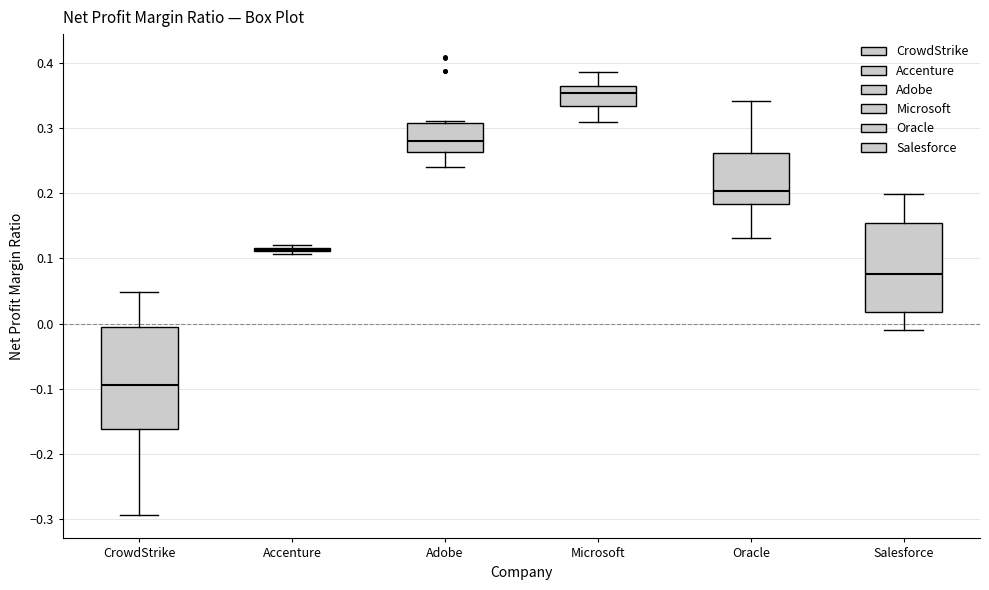

Reading left to right, transcribe this box plot: for each box, give where its median line is, the range the box spans, and where its two whiskers end, as read against the y-axis. The values are not printed on the chart, so give them approximately, as read against the axis.

CrowdStrike: median -0.09, box -0.16 to 0.00, whiskers -0.29 to 0.05
Accenture: box collapsed to a line at 0.11, whiskers 0.11 to 0.12
Adobe: median 0.28, box 0.26 to 0.31, whiskers 0.24 to 0.31 (just above the box's upper edge)
Microsoft: median 0.35, box 0.33 to 0.36, whiskers 0.31 to 0.39
Oracle: median 0.20, box 0.18 to 0.26, whiskers 0.13 to 0.34
Salesforce: median 0.08, box 0.02 to 0.15, whiskers -0.01 to 0.20